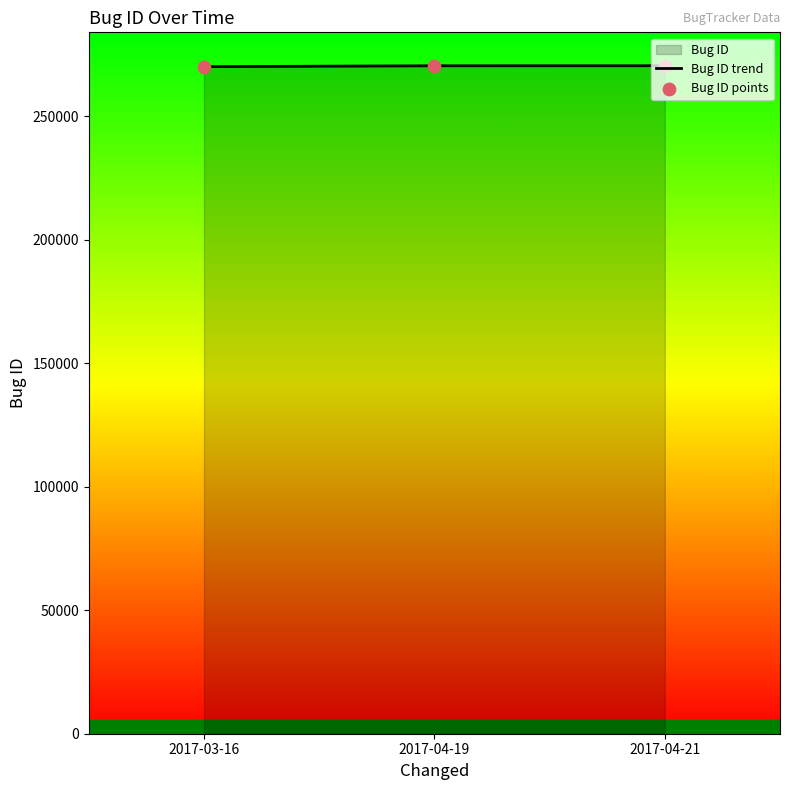

What is the ratio of the value at 2017-03-16 to the value at 2017-04-21?

1.0